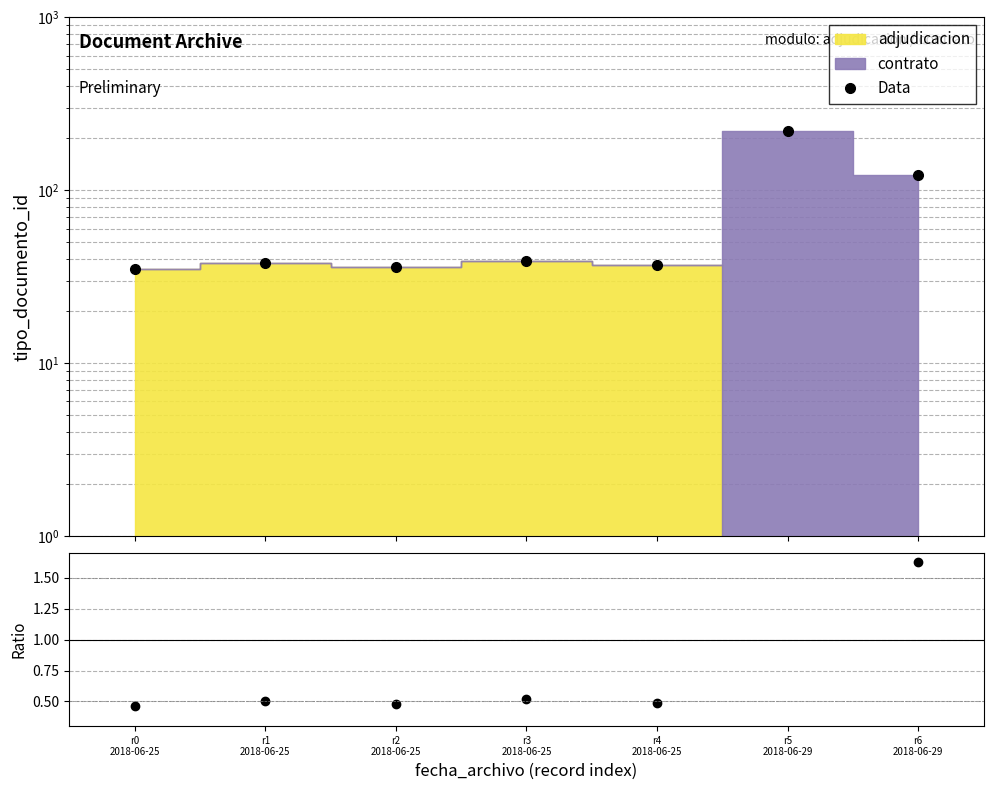

What position from the left is r4
2018-06-25?

5